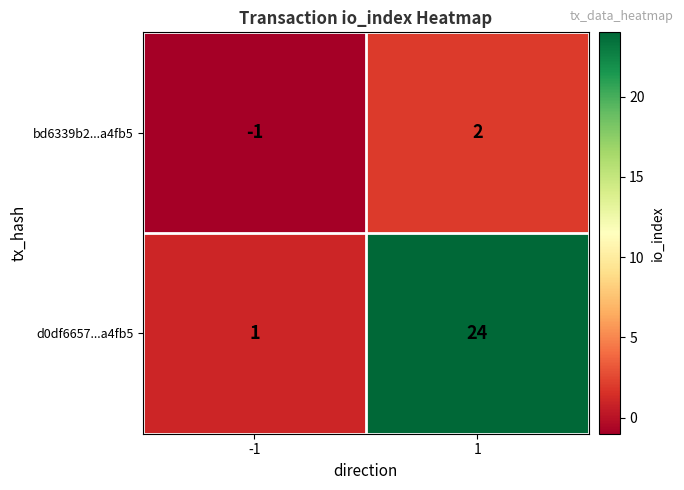

What is the highest value of the d0df6657...a4fb5 series?

24